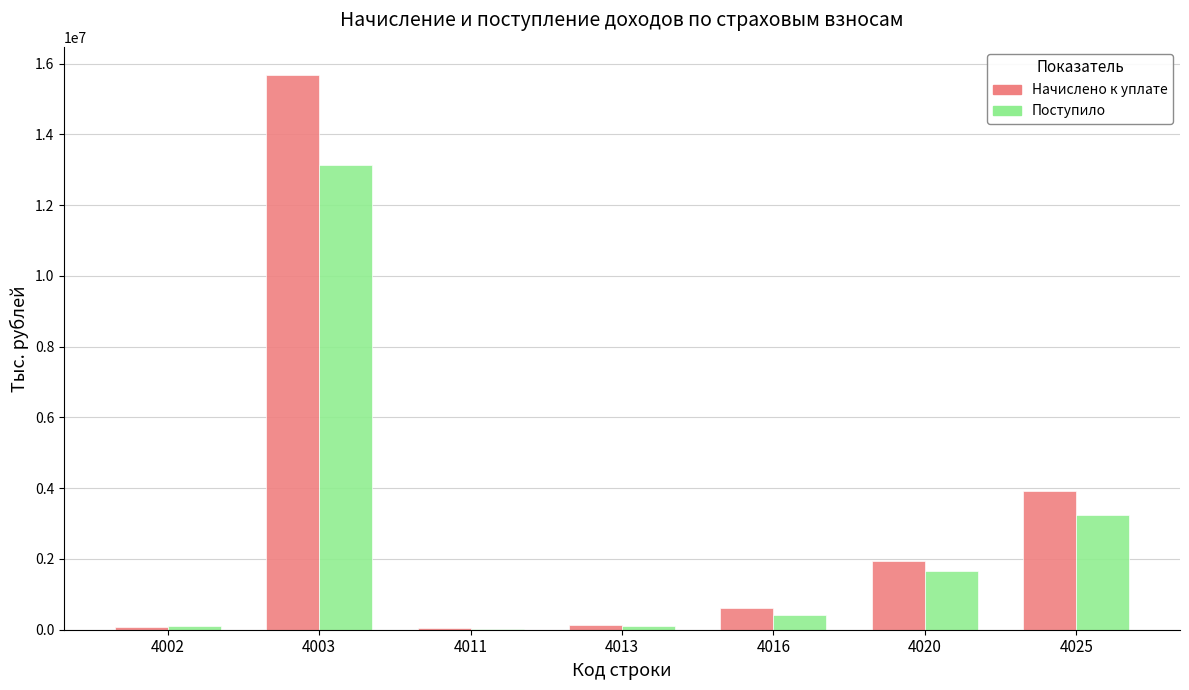

Count the number of data series in this chart.

2